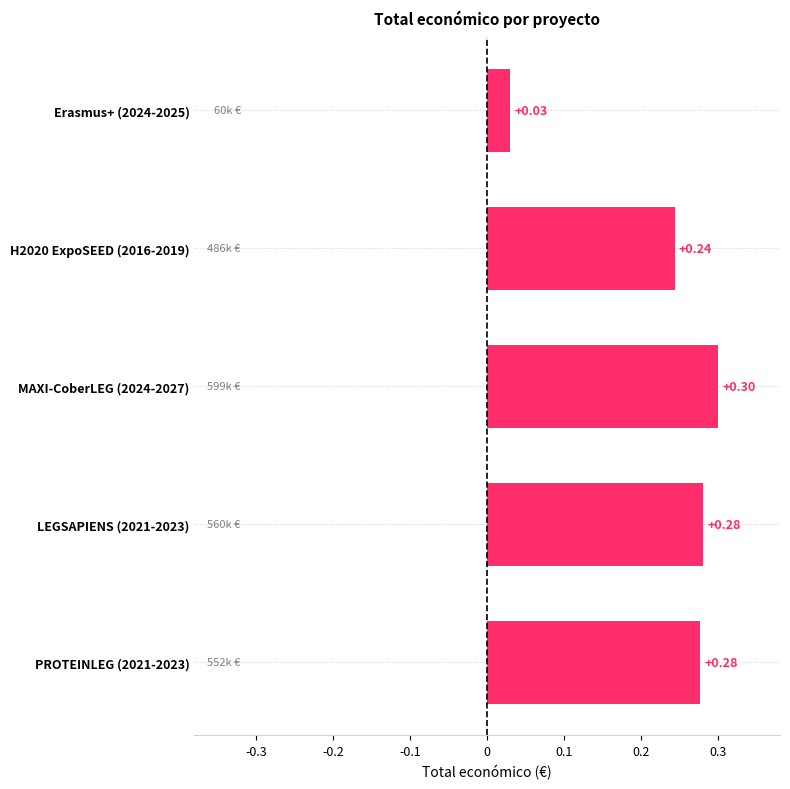

Which category has the highest value across all series?

MAXI-CoberLEG (2024-2027)